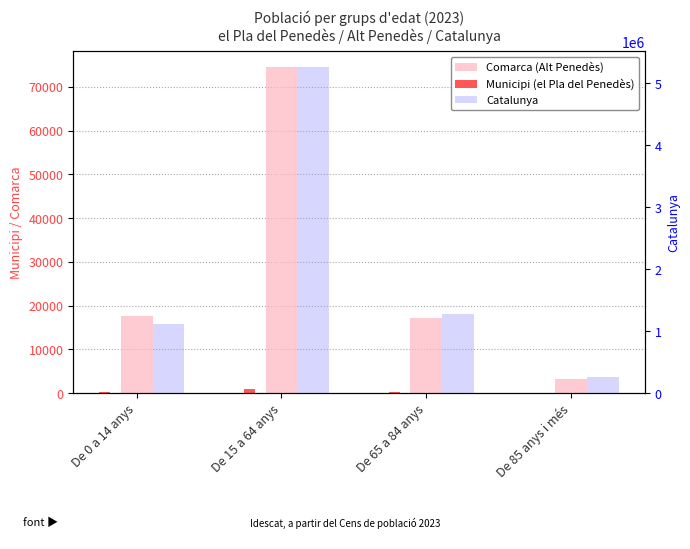

Is it true that Catalunya equals 1272703 at De 65 a 84 anys?

True